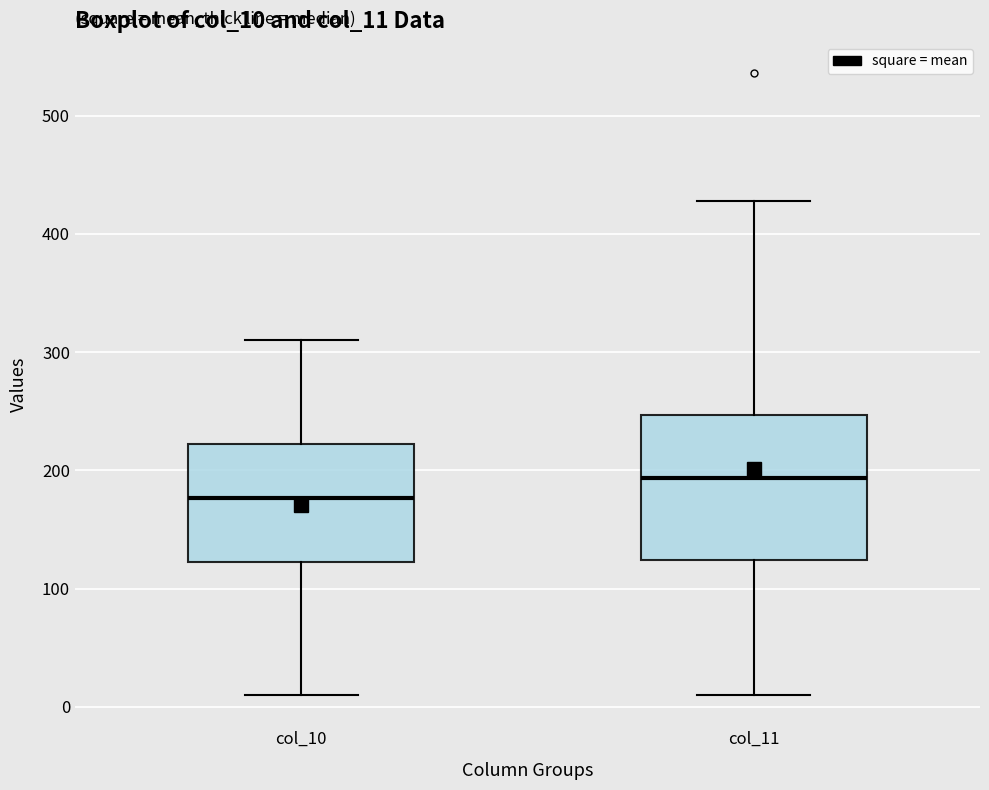

Where does the median line of the box for col_10 sit on the y-axis? The values are not printed on the chart, so give them approximately, as read against the axis.

180